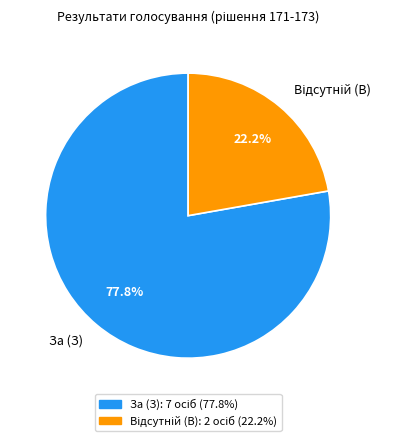

What percentage is NOT represented by За (З)?

22.2%